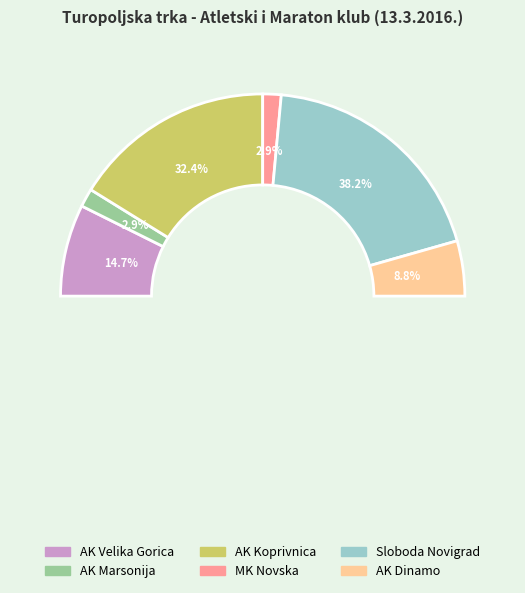

Which category has the smallest portion of the pie?

AK Marsonija